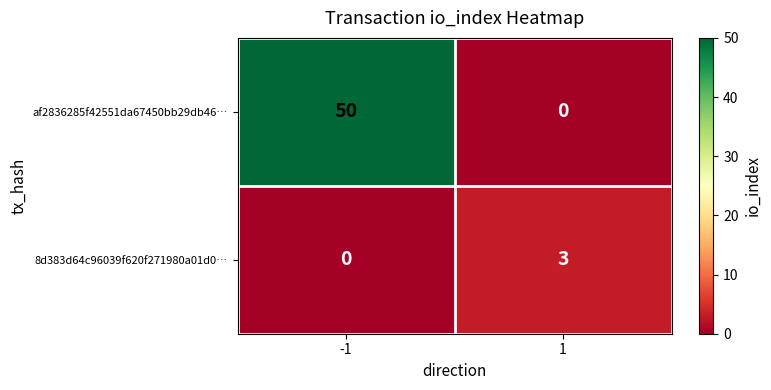

At how many categories does at least one series exceed 1?

2